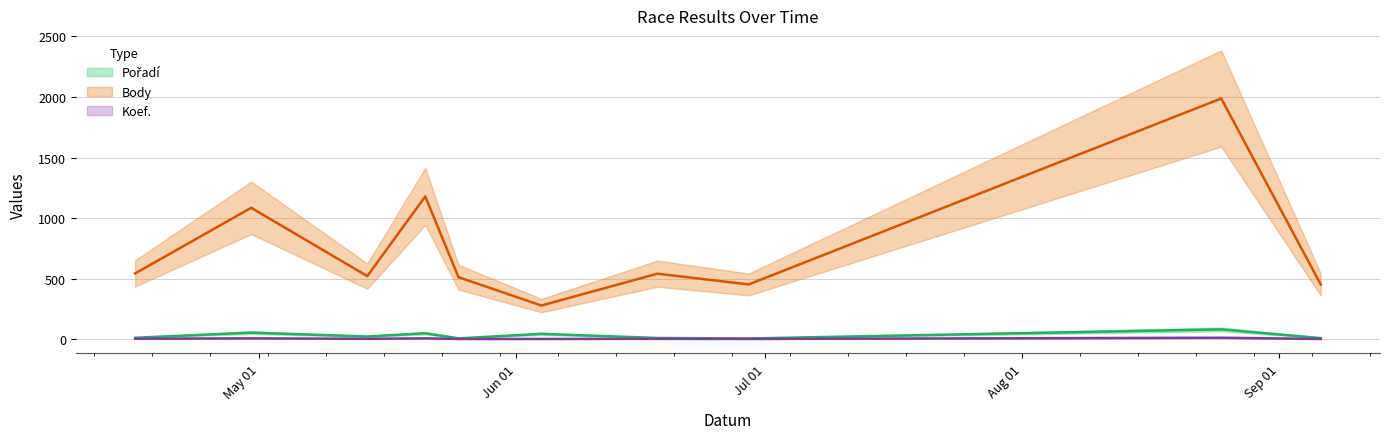

True or false: Koef. and Body cross at least once.

False